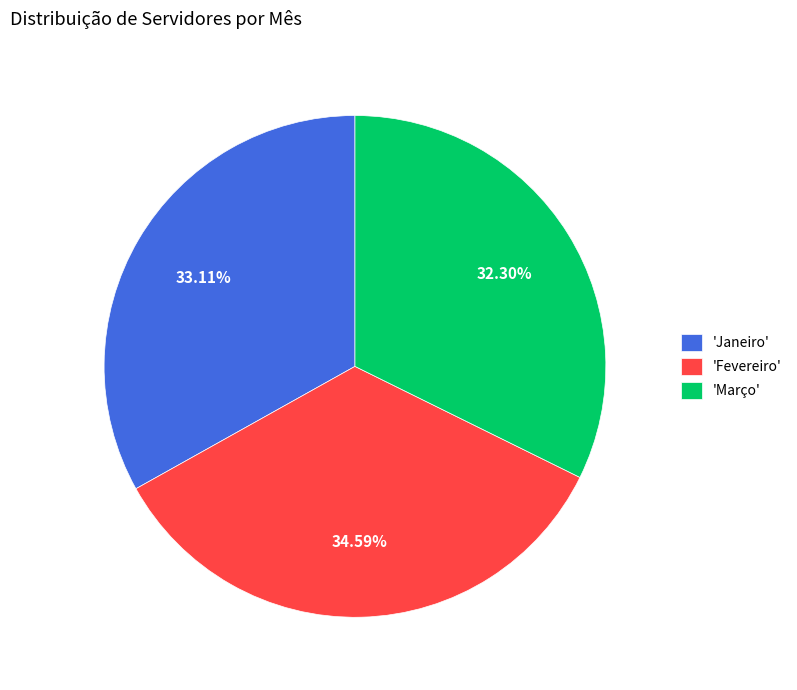

Does any single category account for the majority?

No